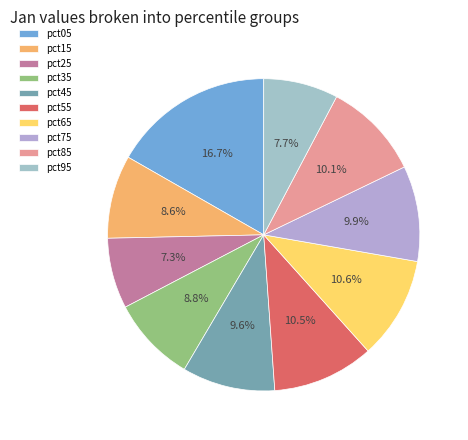

Is the sum of pct55 and pct25 greater than half?

No